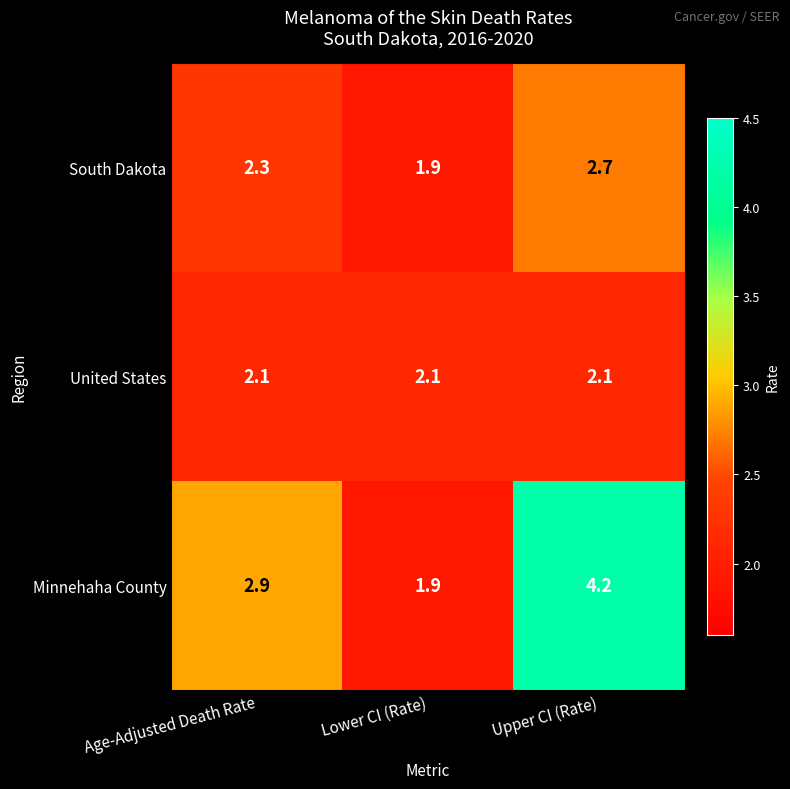

Which series changed the most between Age-Adjusted Death Rate and Lower CI (Rate)?

Minnehaha County